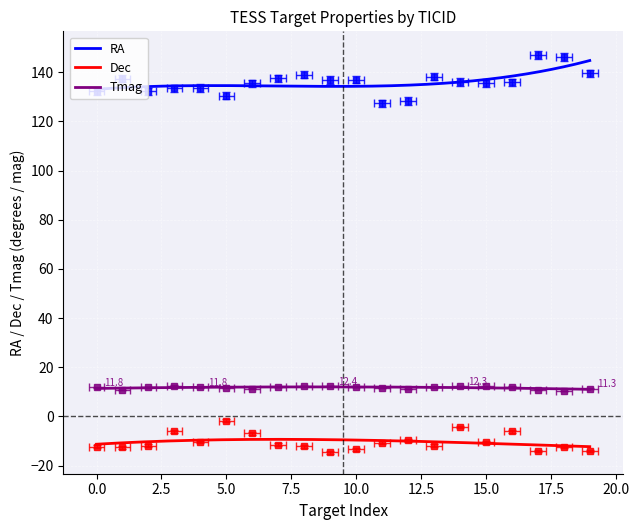

True or false: RA and Dec cross at least once.

False